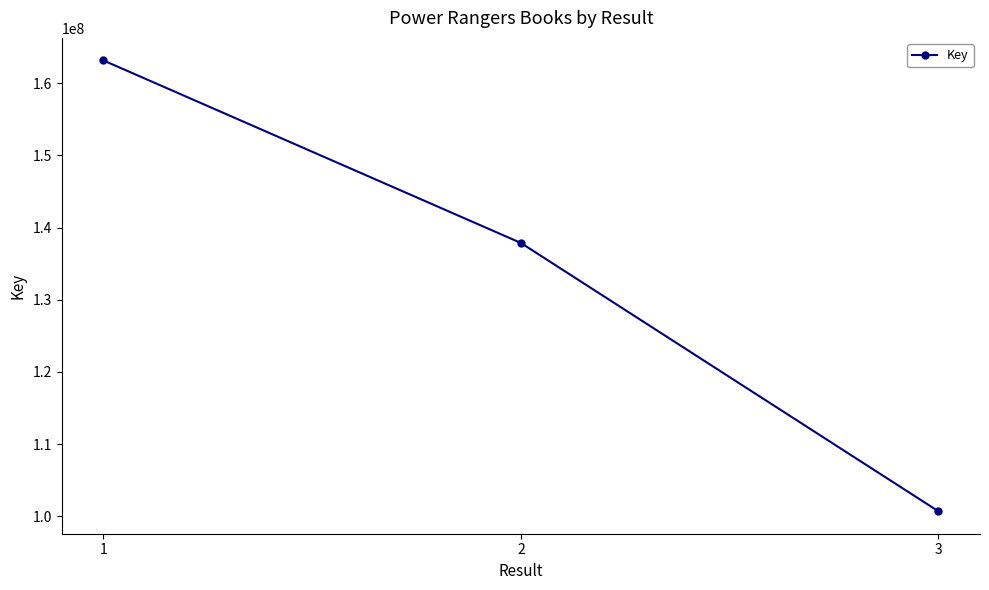

List the labels in order of value, largest first.

1, 2, 3